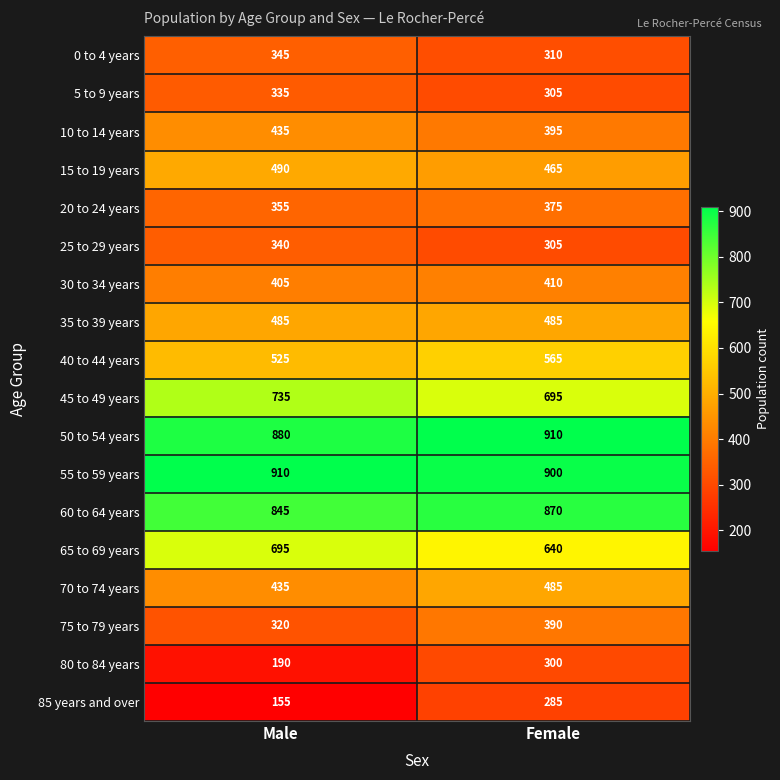

What is the difference between the highest and lowest values at Female?

625